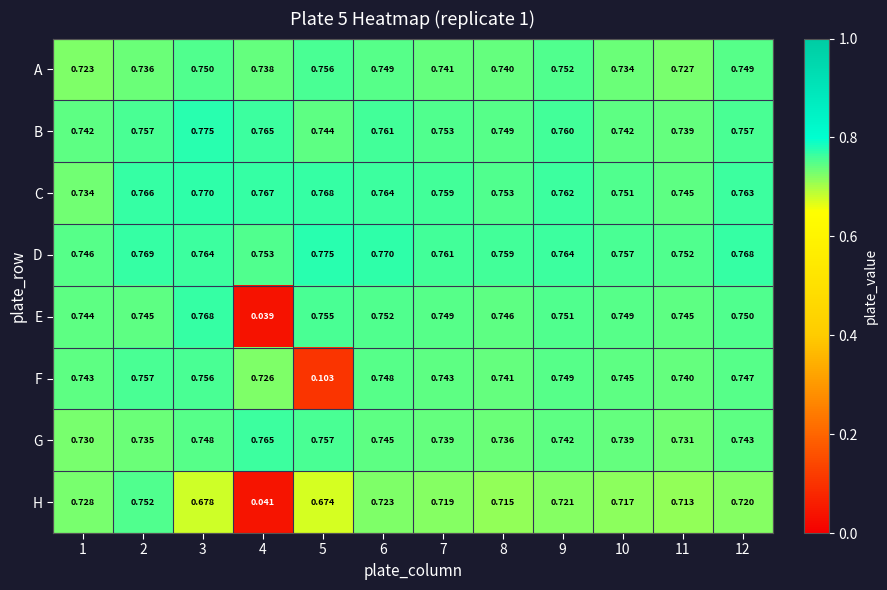

Which series changed the most between 4 and 5?

E